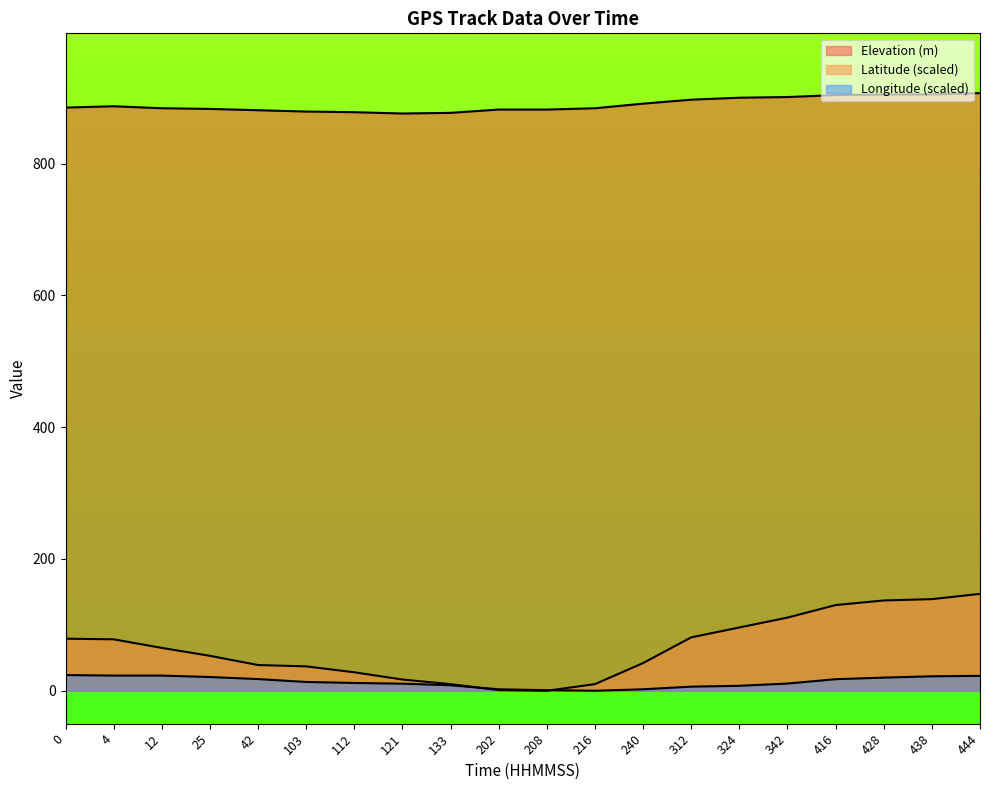

What is the total value across all series at 0?

987.8